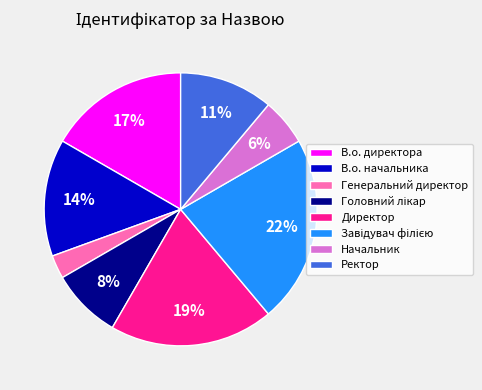

Do Начальник and В.о. начальника together represent more than half of the pie?

No